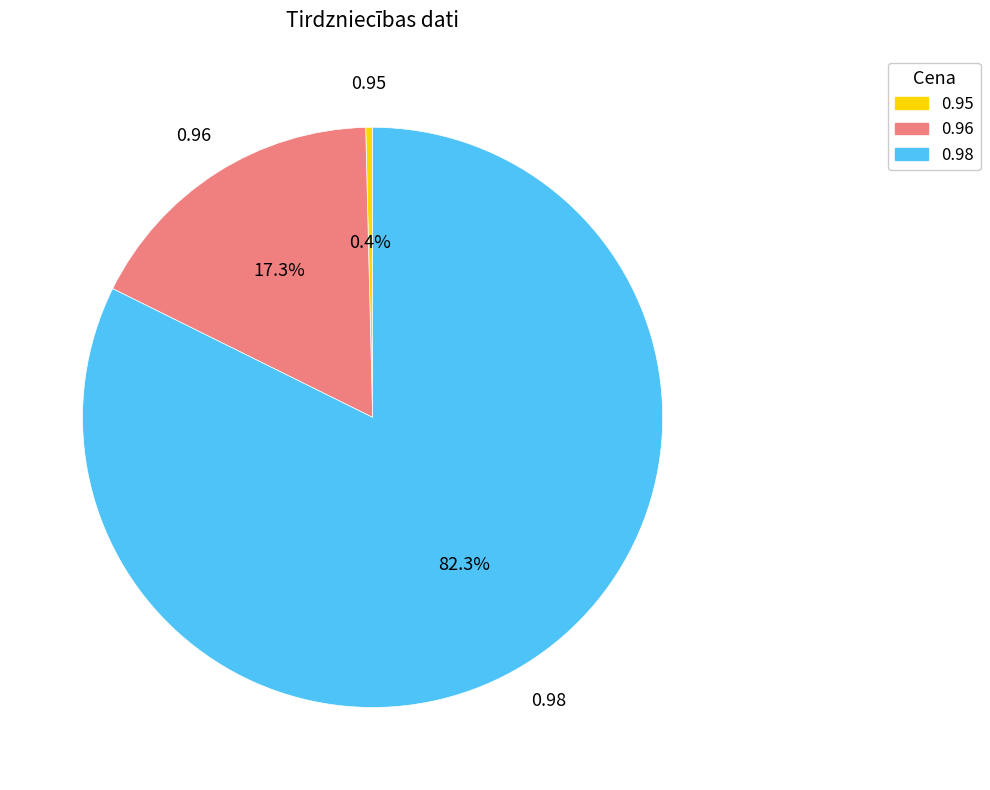

To the nearest percent, what is the difference between the largest and smallest slice percentages?

82%